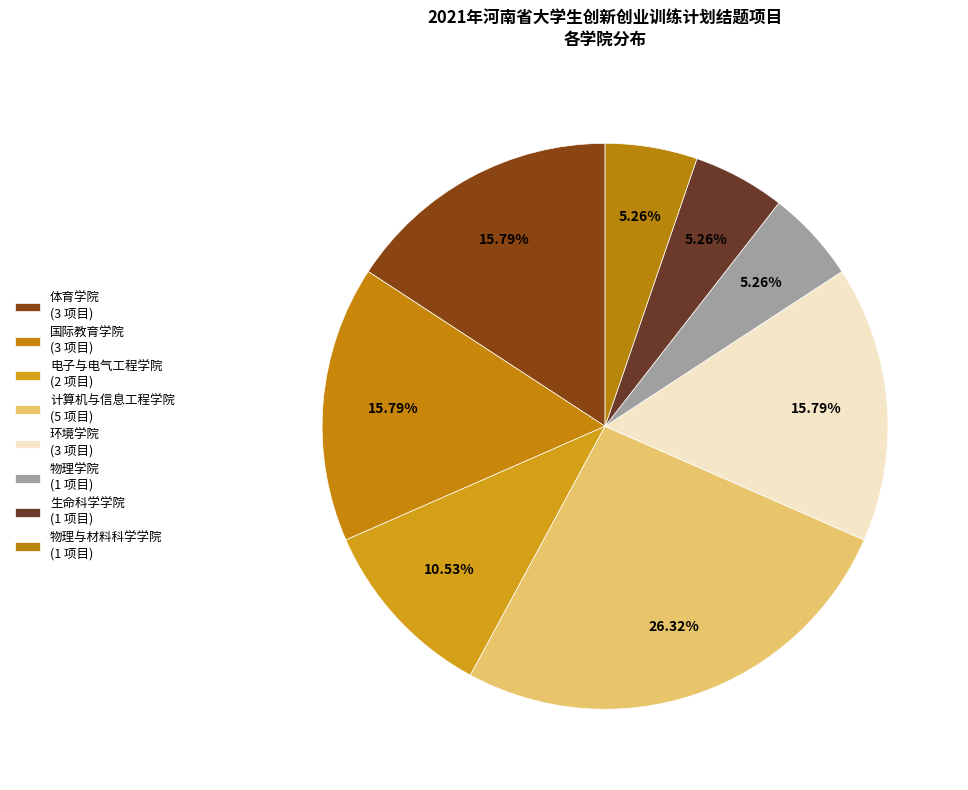

Which slice is the largest?

计算机与信息工程学院